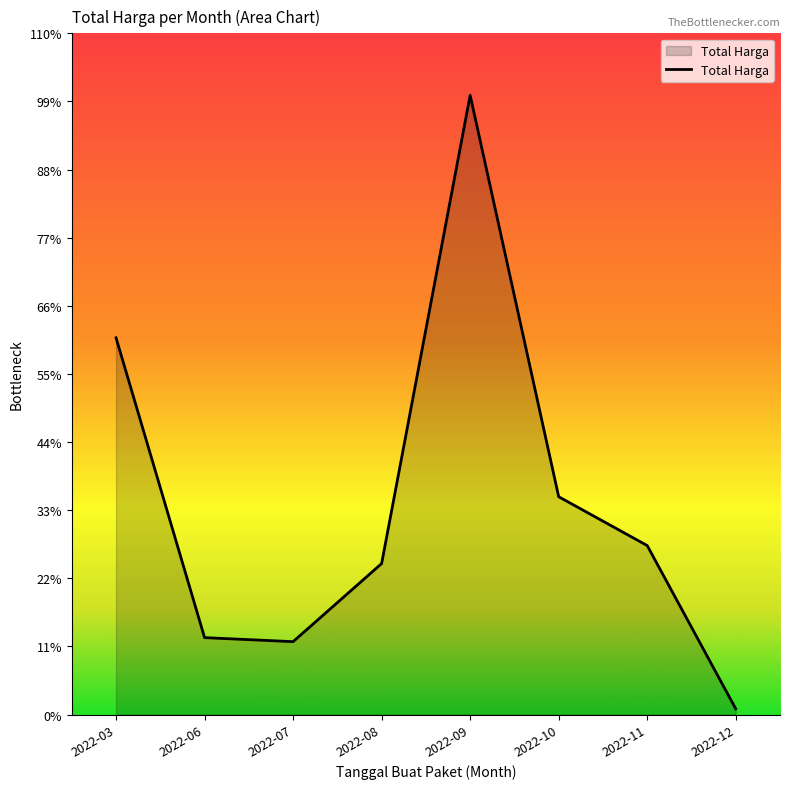

Is this an area chart (filled region under the line)?

Yes